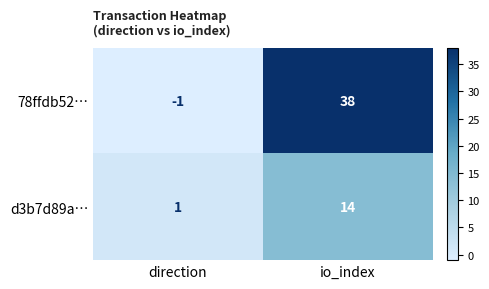

What is the difference between the d3b7d89a… values at io_index and direction?

13